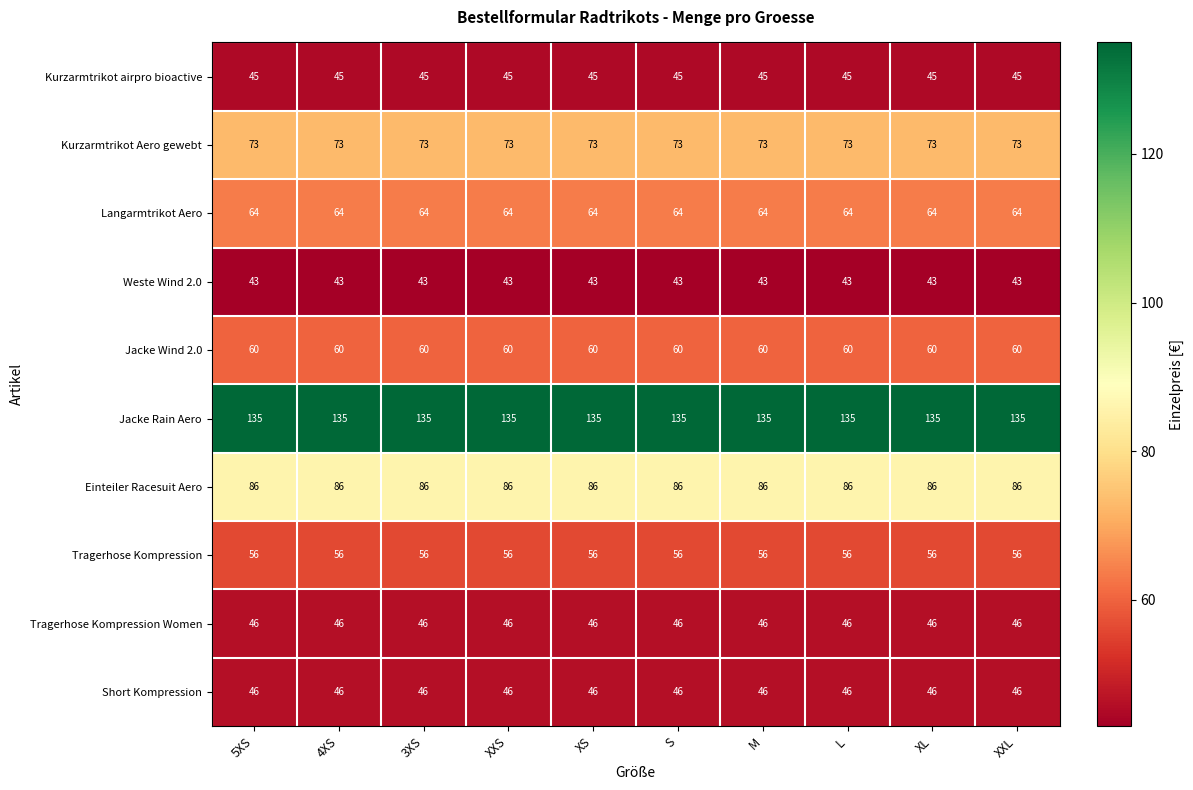

Read the Weste Wind 2.0 value at M.

43